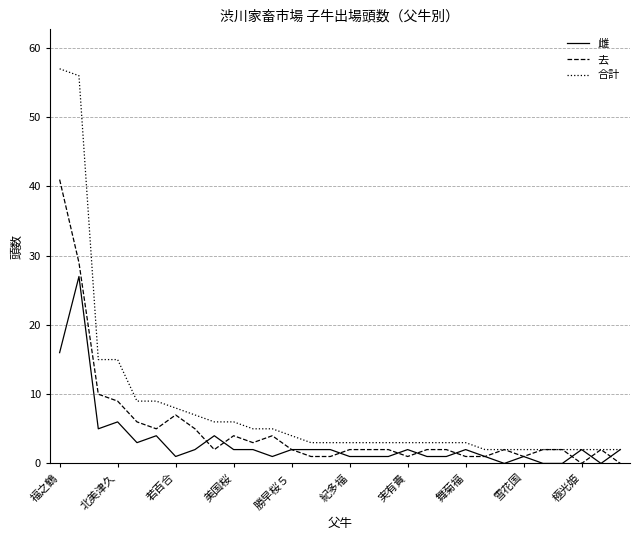

Reading right to left, what are all the values shown in this chart?

雌: 2	0	2	0	0	1	0	1	2	1	1	2	1	1	1	2	2	2	1	2	2	4	2	1	4	3	6	5	27	16
去: 0	2	0	2	2	1	2	1	1	2	2	1	2	2	2	1	1	2	4	3	4	2	5	7	5	6	9	10	29	41
合計: 2	2	2	2	2	2	2	2	3	3	3	3	3	3	3	3	3	4	5	5	6	6	7	8	9	9	15	15	56	57